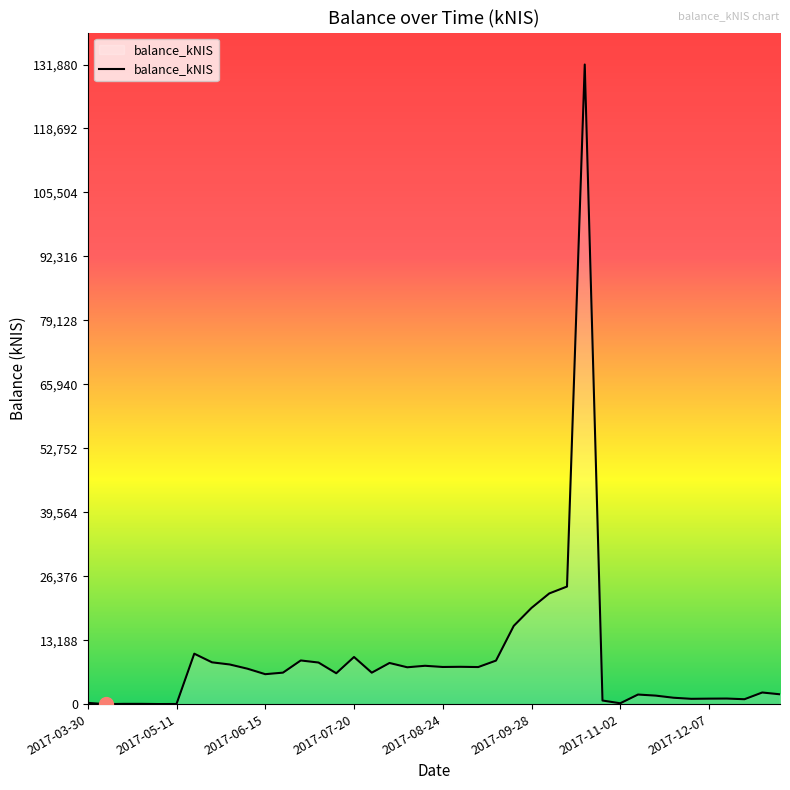

What is the maximum value shown in the chart?

131880.8